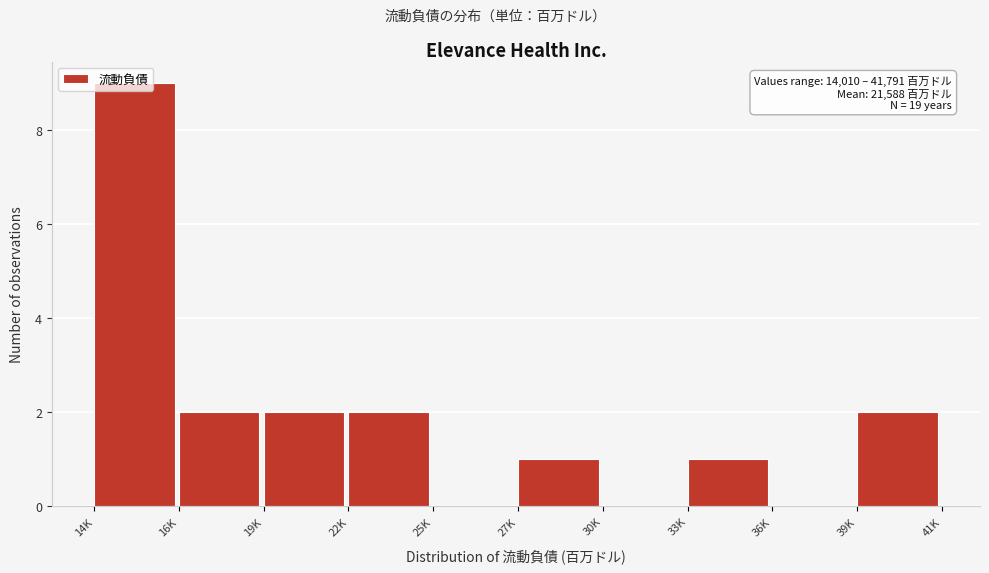

True or false: the data shows 9 at 14K.

True